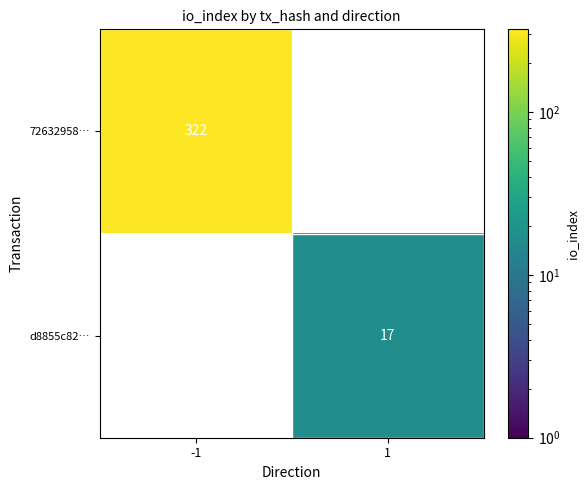

At which category does the chart reach its peak across all series?

-1